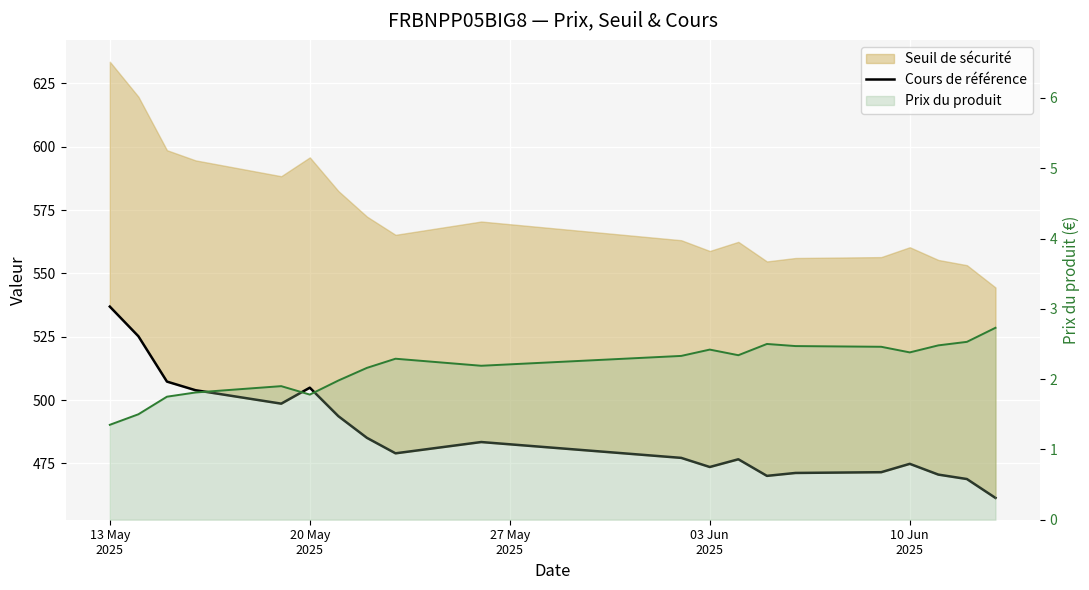

What position from the right is 13 May
2025?

20